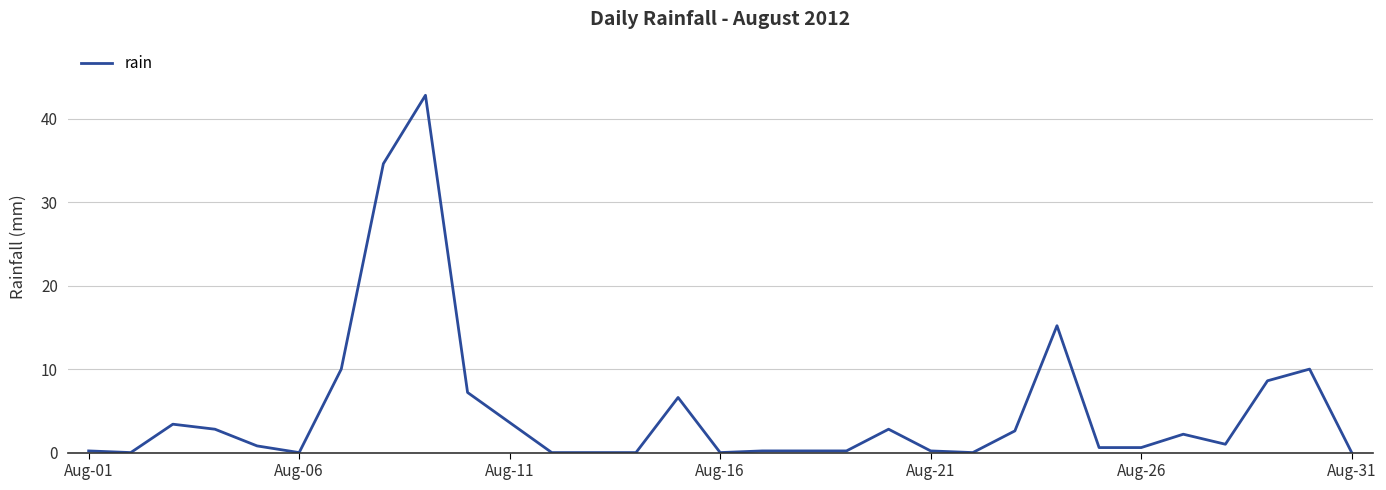

What is the greatest value displayed?

42.8